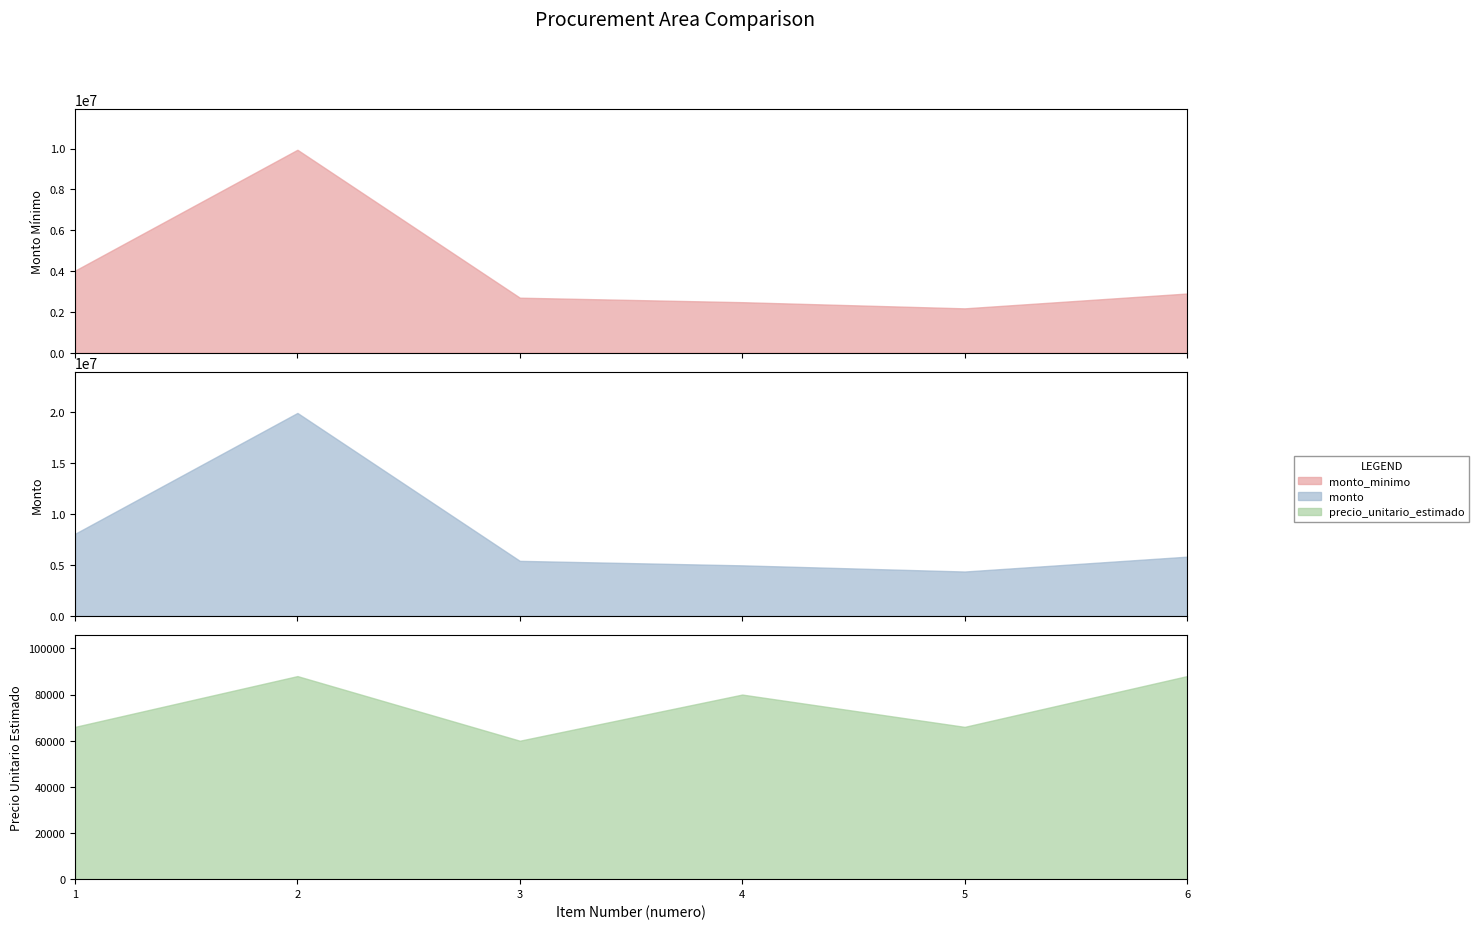

What is the difference between the maximum and minimum values in the monto series?

15532000